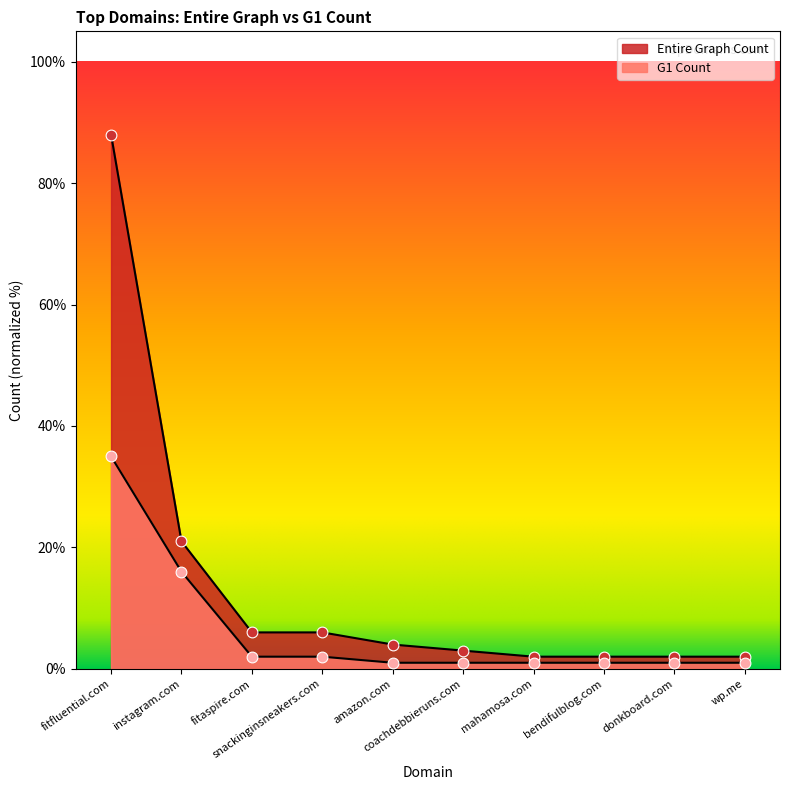

What is the total value across all series at wp.me?

3